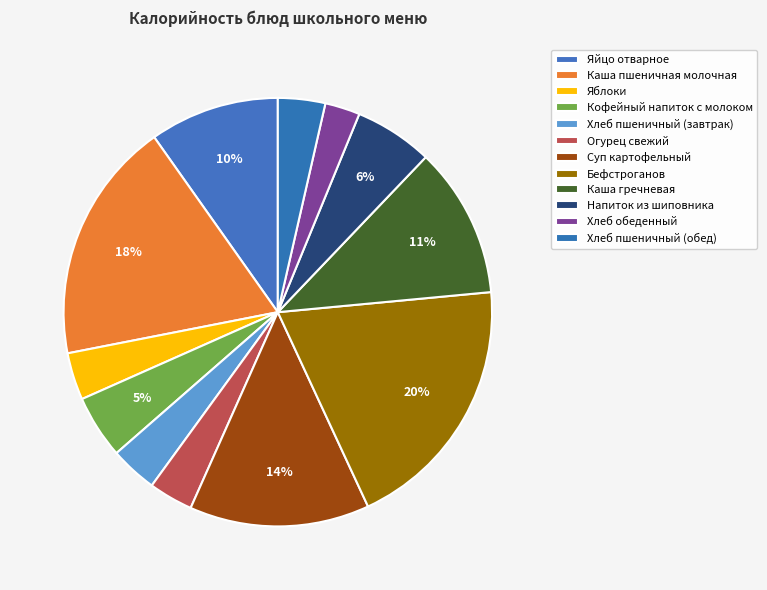

The Кофейный напиток с молоком slice represents 1% of the pie. True or false?

False